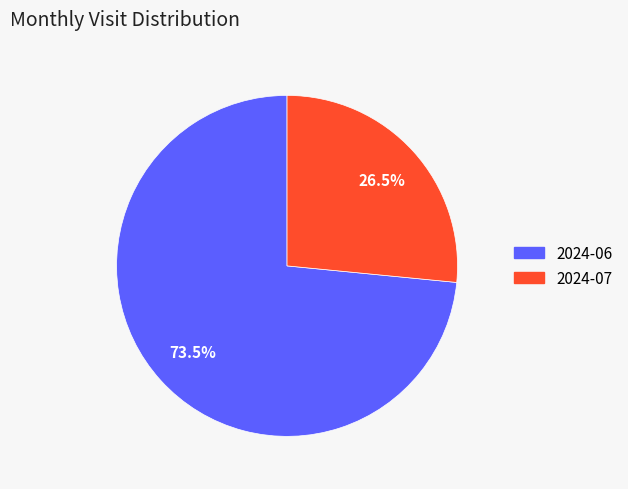

Combined, do 2024-06 and 2024-07 account for over 50%?

Yes